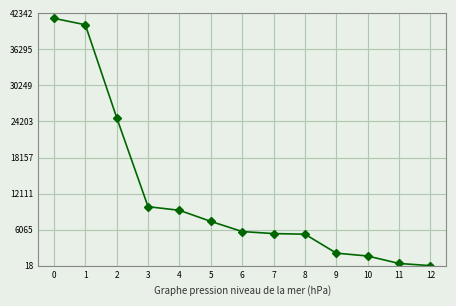

What is the minimum value shown in the chart?

19.5